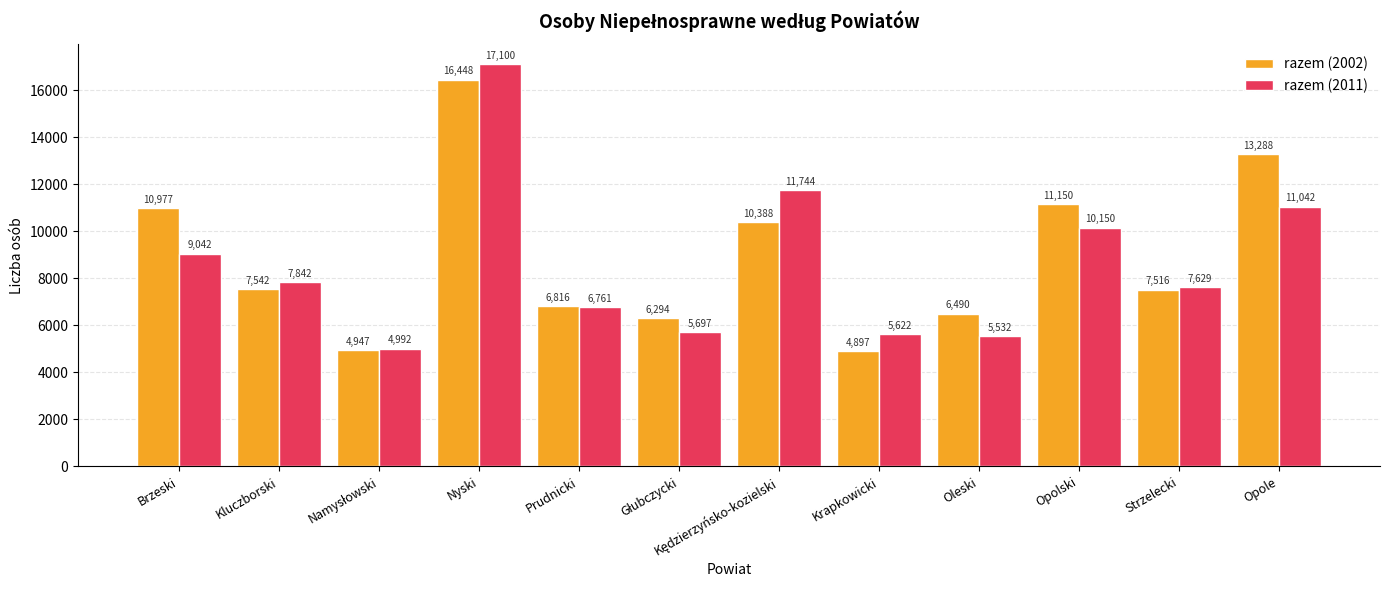

At Prudnicki, list the series in order from smallest to largest.

razem (2011), razem (2002)